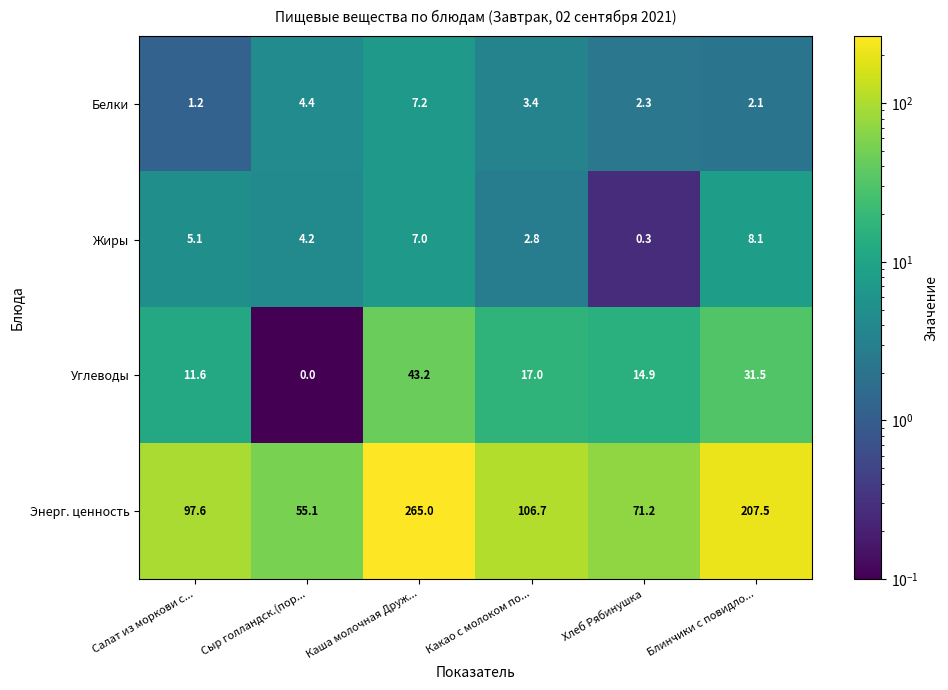

How many distinct data groups are displayed?

4